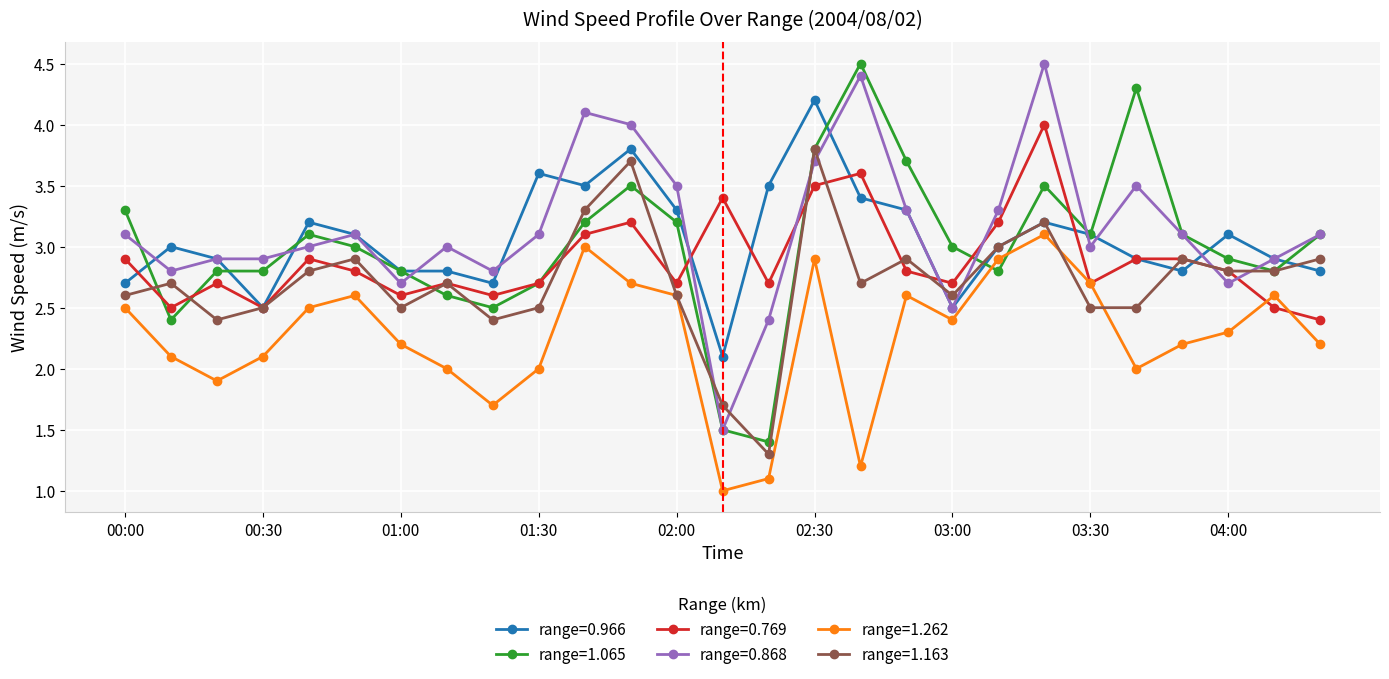

What is the minimum value shown in the chart?

1.0